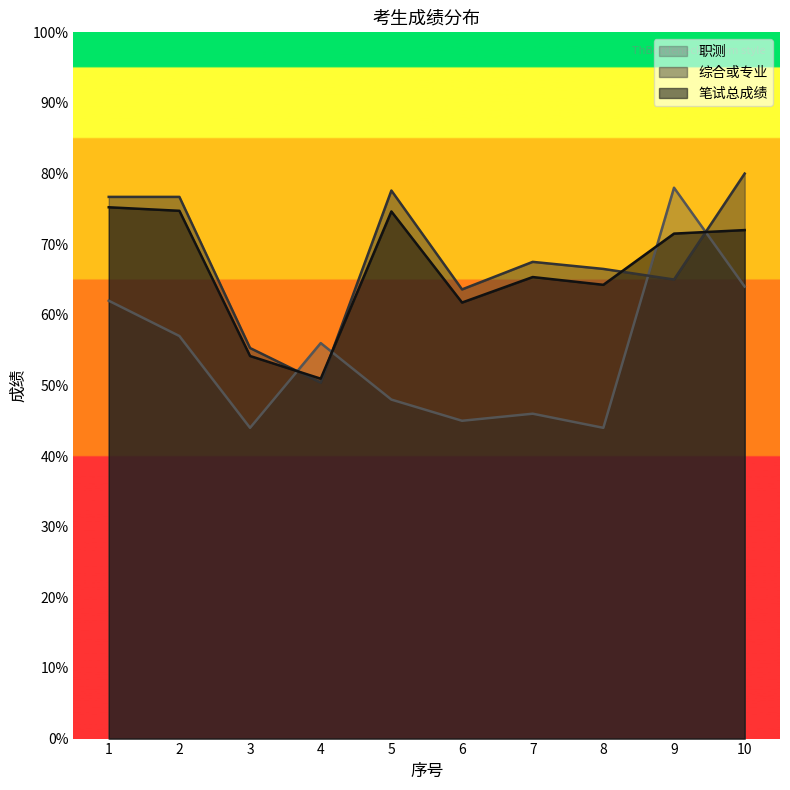

After their last crossing, which series has the higher values: 综合或专业 or 职测?

综合或专业